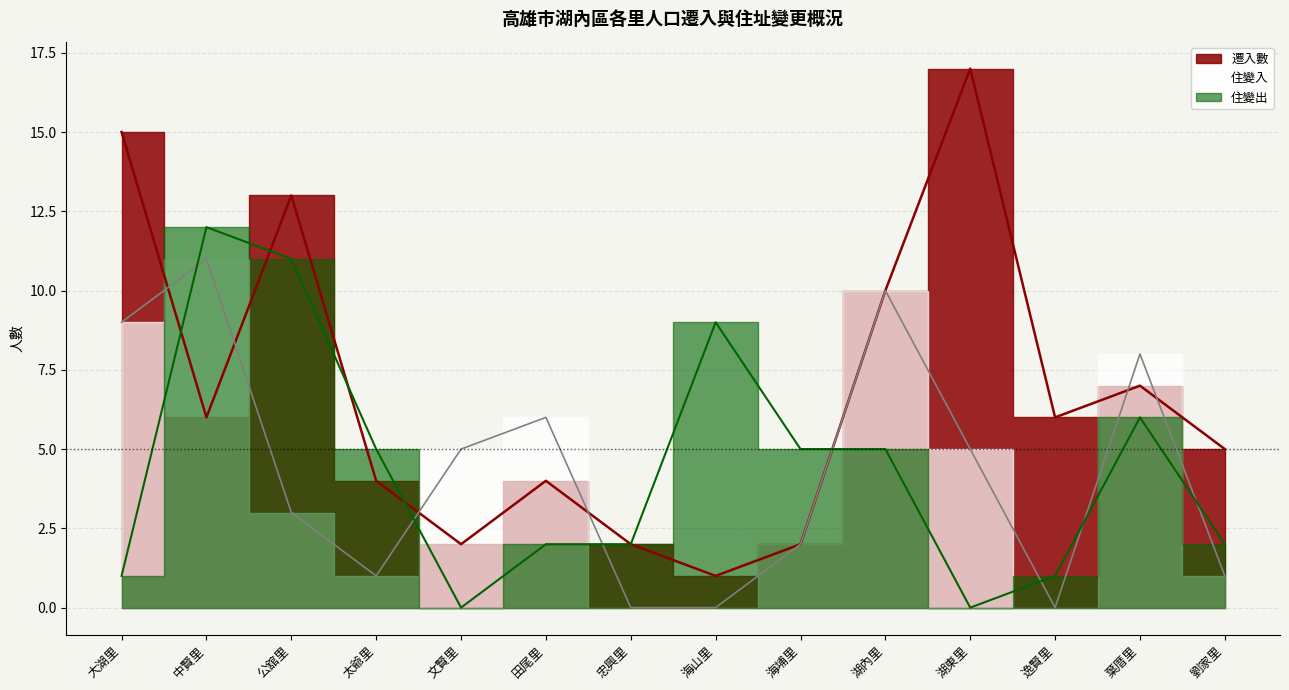

The value of 遷入數 at 葉厝里 is 7. True or false?

True